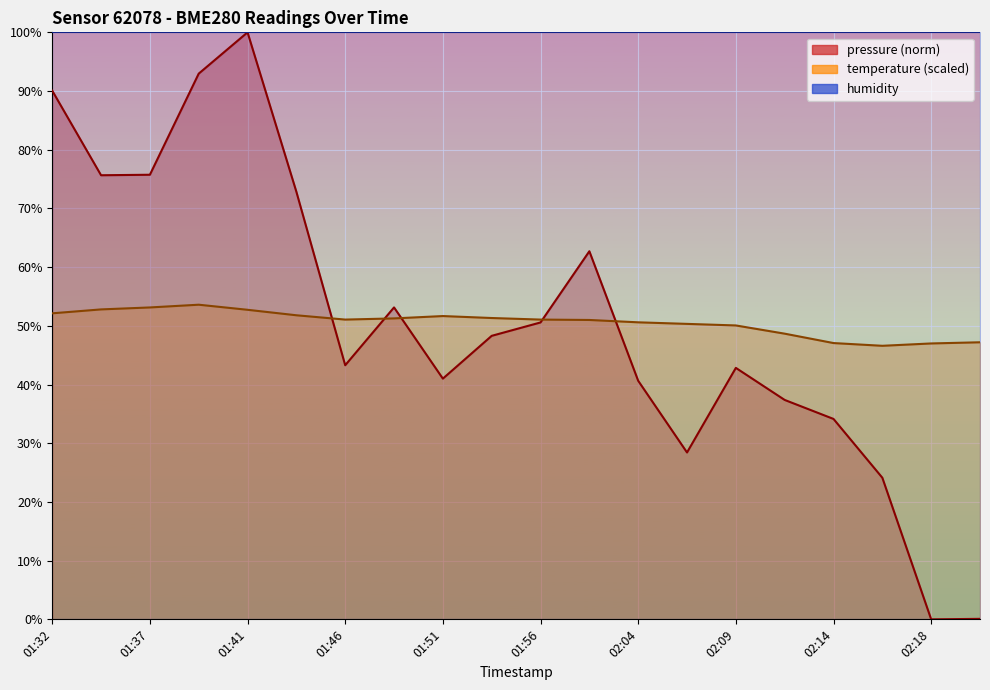

At which category does temperature reach its first local valley?

01:46